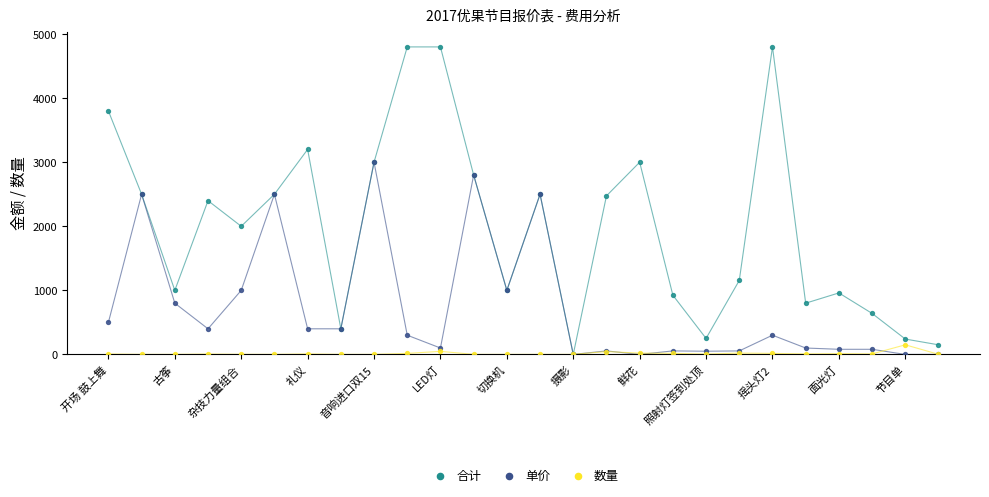

In the 单价 series, what Y value is closest to 1500?

1000.0